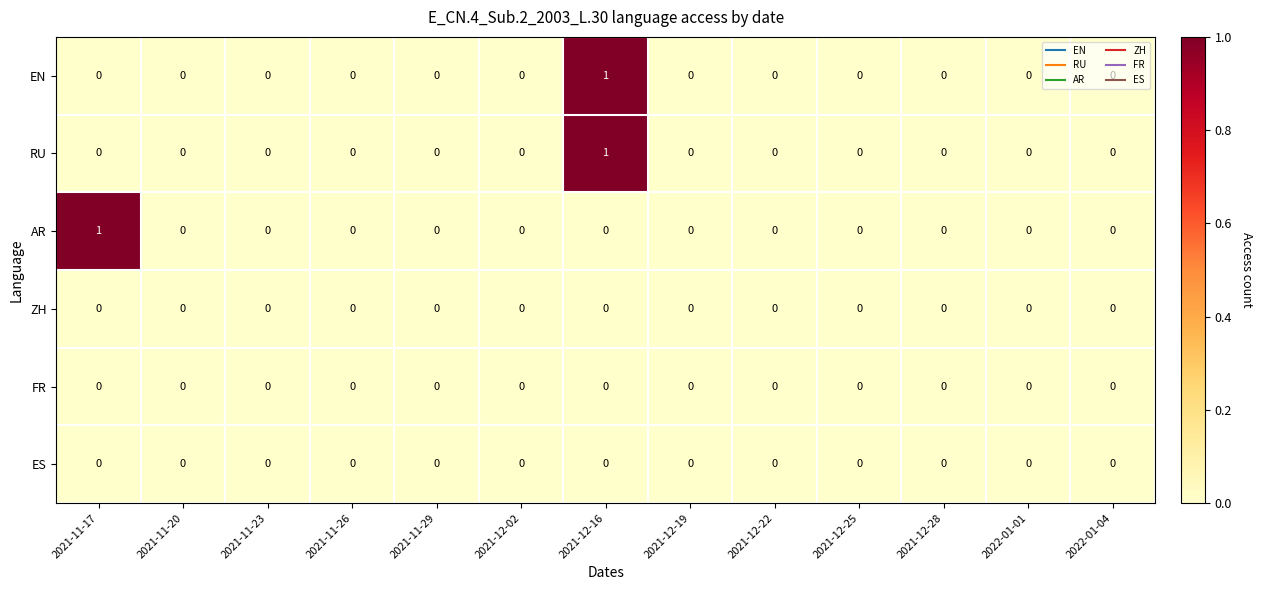

The AR series shows 0 at 2021-12-25. True or false?

True